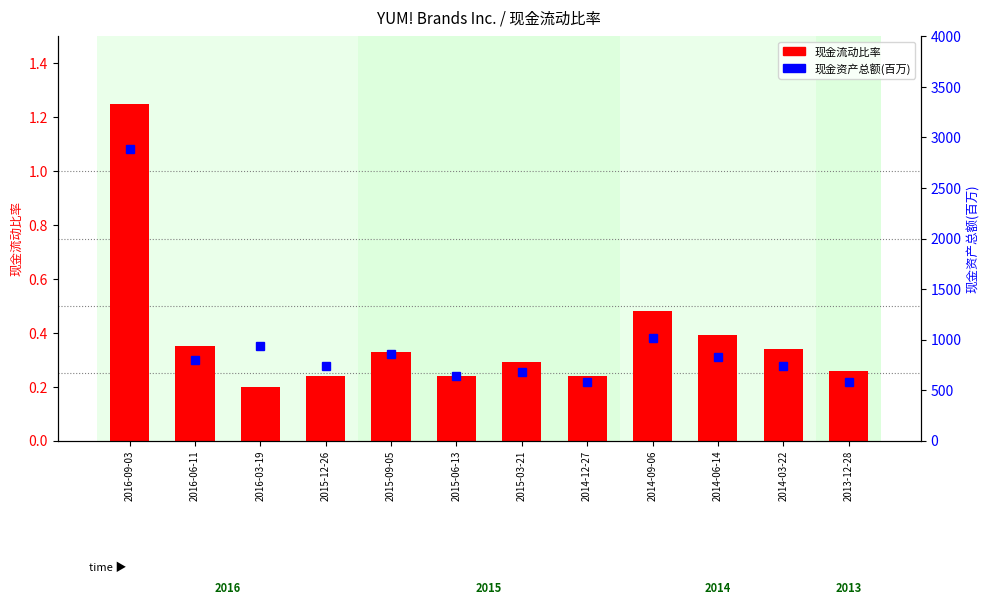

The value of 现金资产总额(百万) at 2016-06-11 is 795.0. True or false?

True